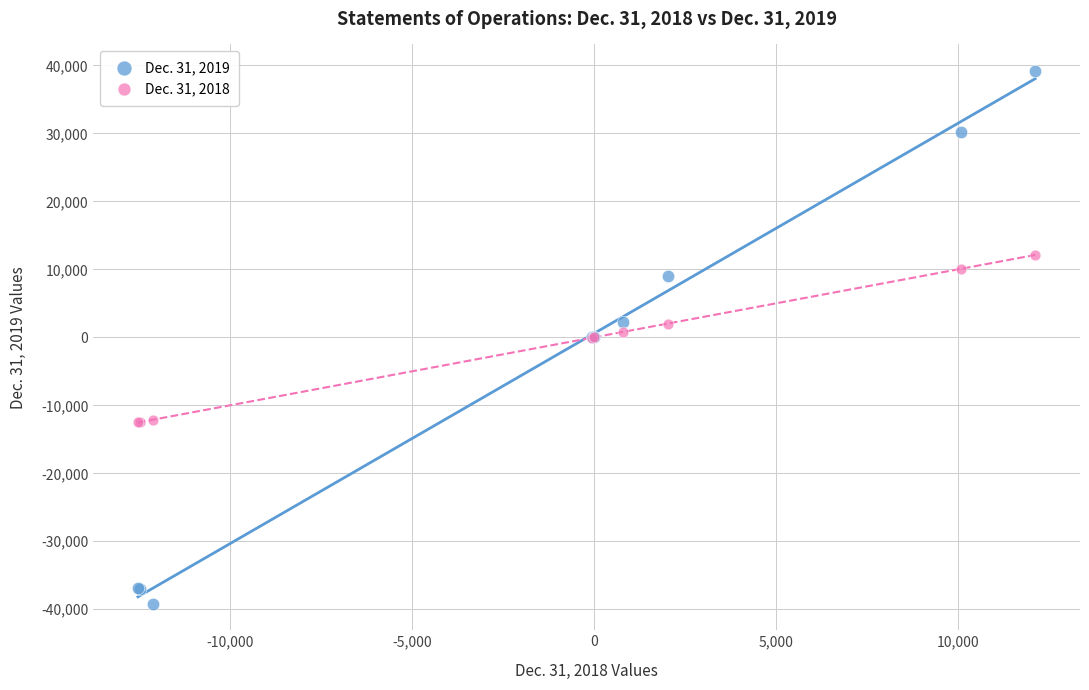

Which series reaches the maximum Y coordinate?

Dec. 31, 2019